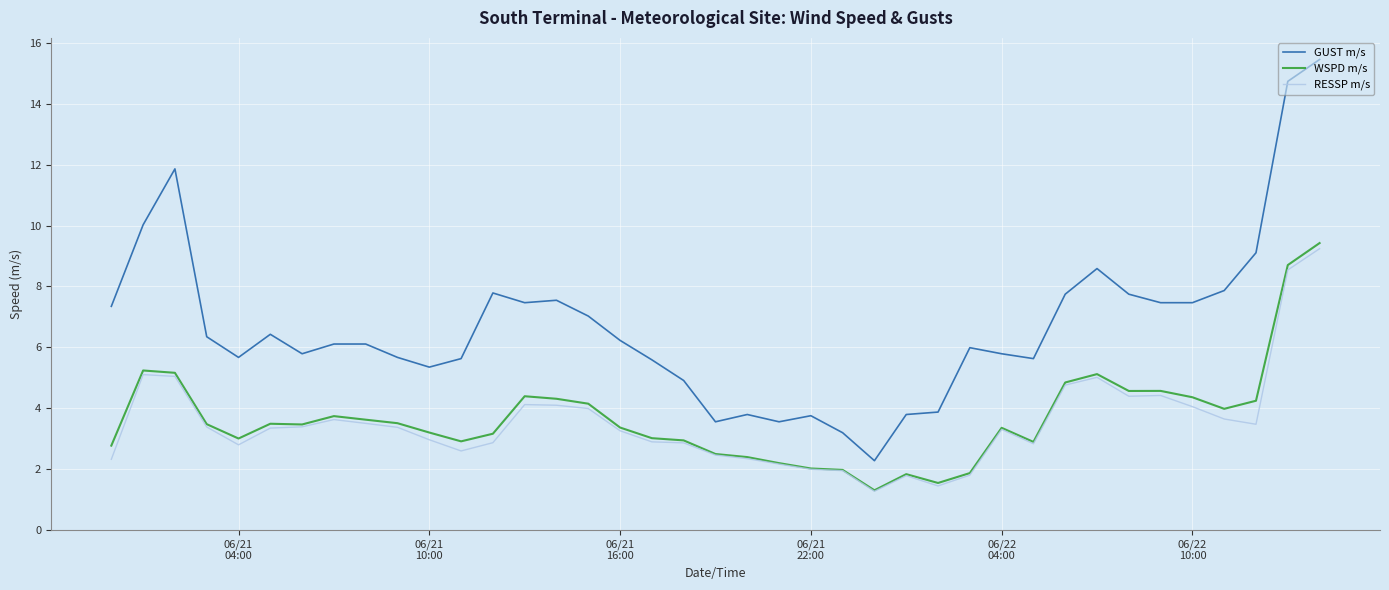

How many lines are shown in the chart?

3